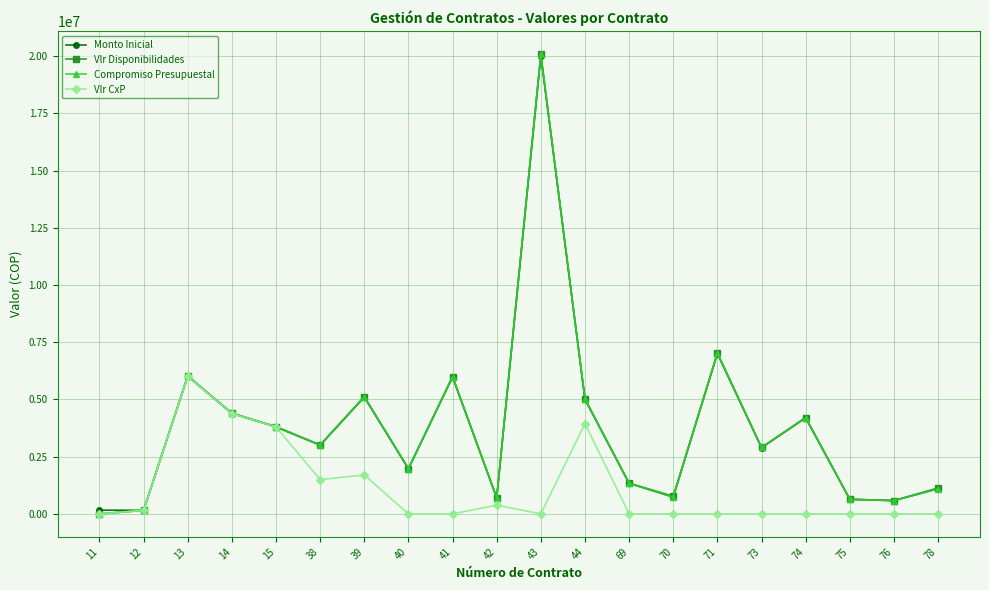

What is the greatest value displayed?

20080000